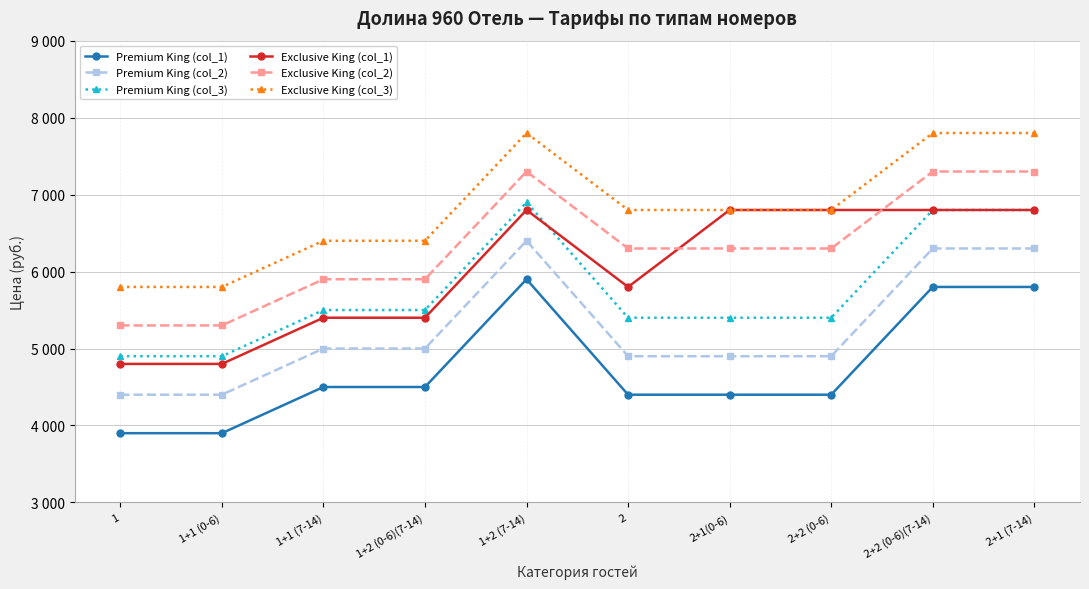

Reading right to left, what are all the values shown in this chart?

Premium King (col_1): 5800	5800	4400	4400	4400	5900	4500	4500	3900	3900
Premium King (col_2): 6300	6300	4900	4900	4900	6400	5000	5000	4400	4400
Premium King (col_3): 6800	6800	5400	5400	5400	6900	5500	5500	4900	4900
Exclusive King (col_1): 6800	6800	6800	6800	5800	6800	5400	5400	4800	4800
Exclusive King (col_2): 7300	7300	6300	6300	6300	7300	5900	5900	5300	5300
Exclusive King (col_3): 7800	7800	6800	6800	6800	7800	6400	6400	5800	5800